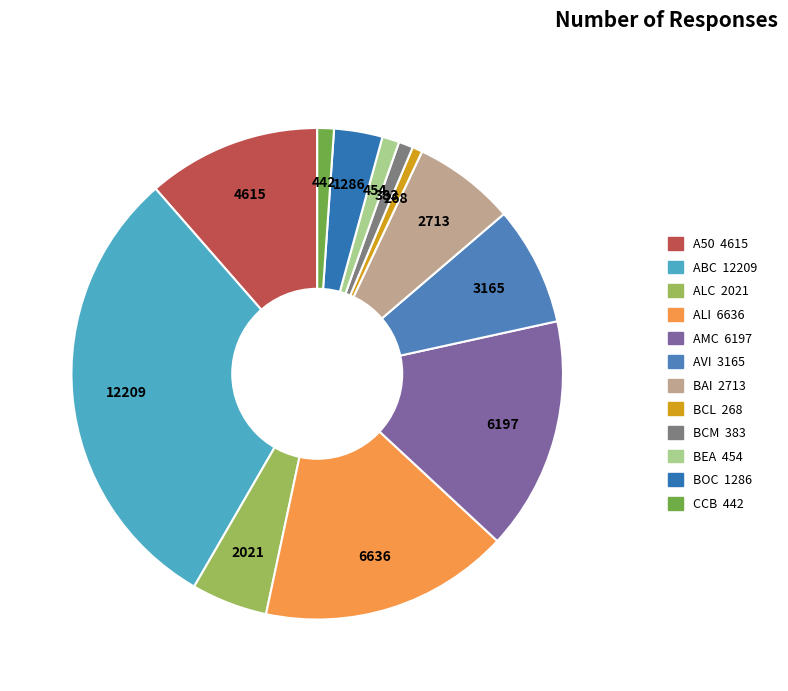

Is there any slice that represents more than half of the pie?

No